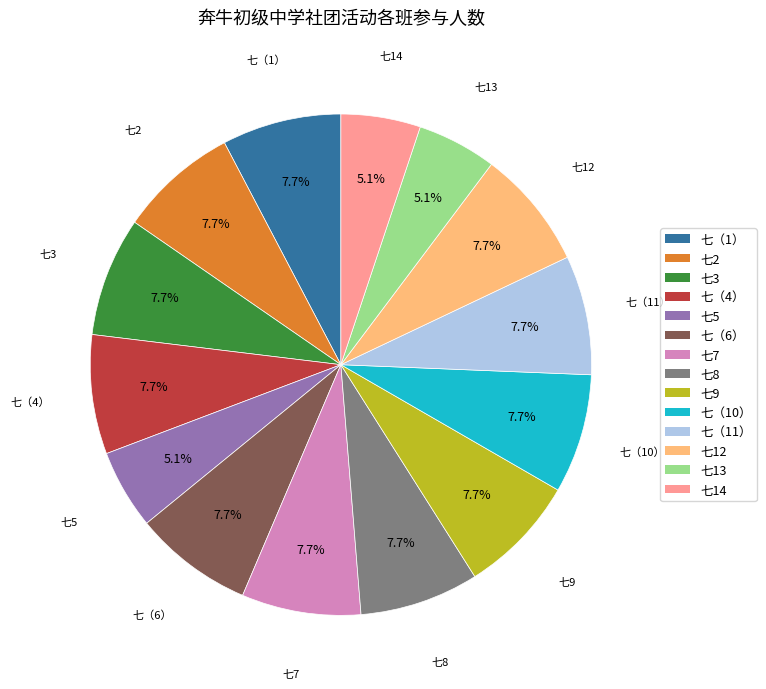

Do 七（6） and 七13 together represent more than half of the pie?

No